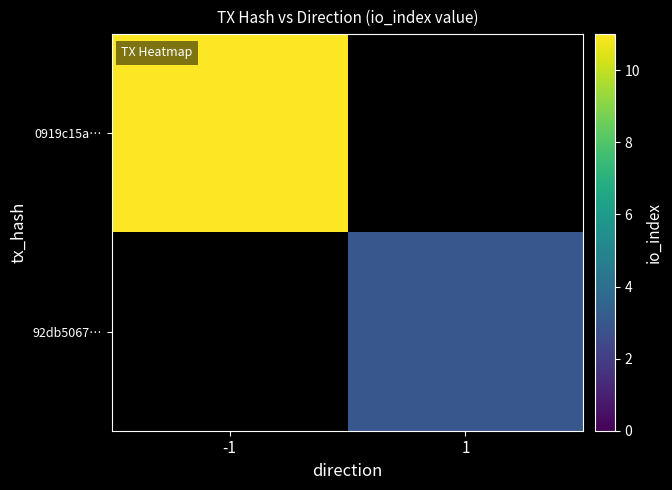

Reading left to right, transcribe all the data shown in this chart.

0919c15a…: -1=11	1=0
92db5067…: -1=0	1=3